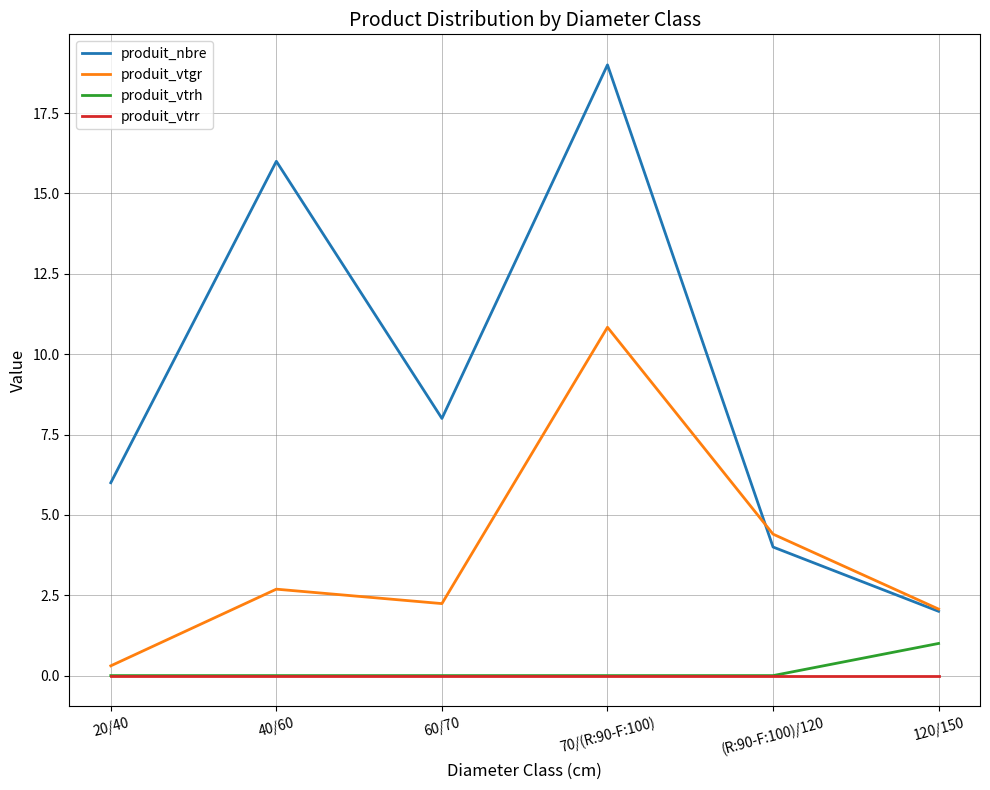

What is the maximum value shown in the chart?

19.0